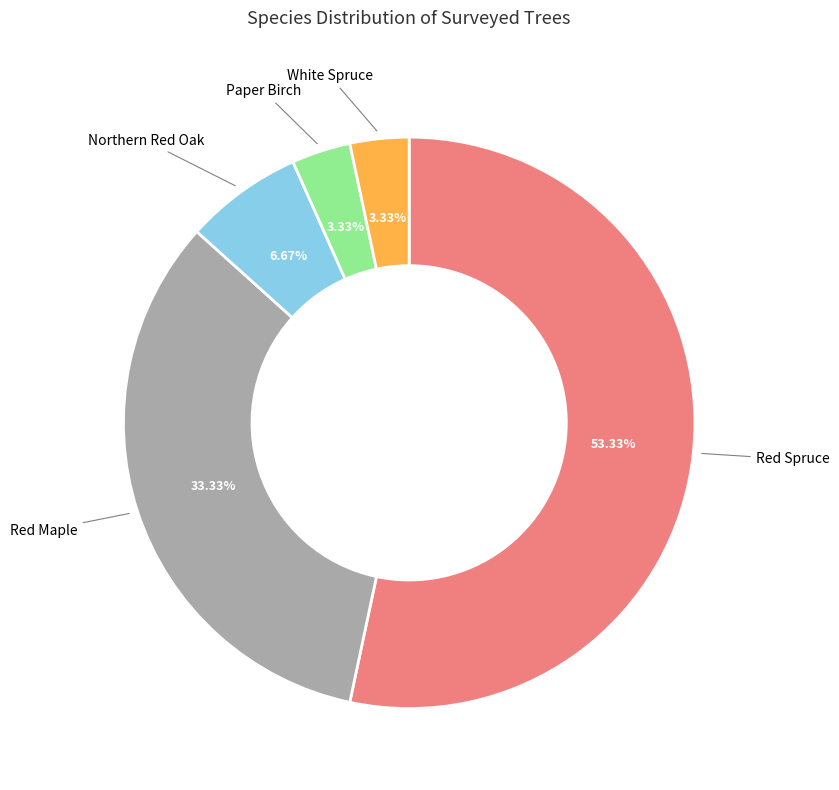

Does any single category account for the majority?

Yes